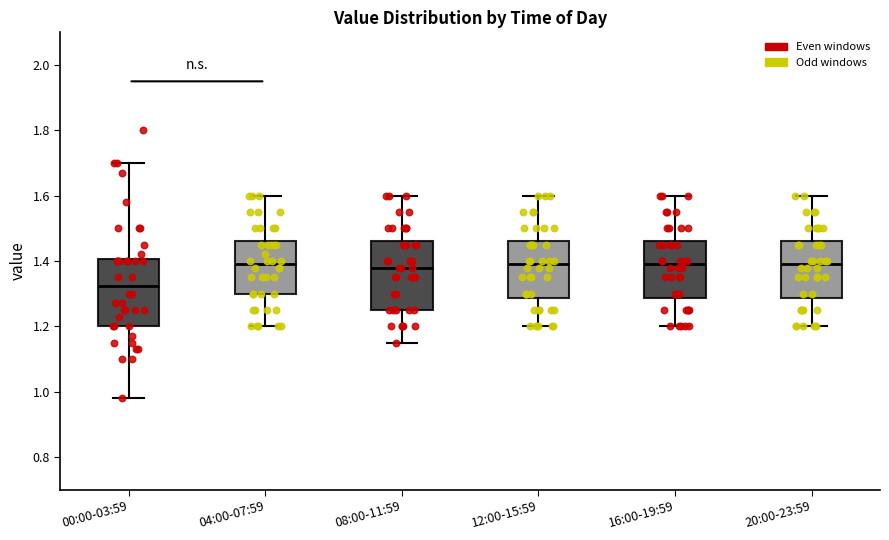

Reading left to right, transcribe this box plot: for each box, give where its median line is, the range the box spans, and where its two whiskers end, as read against the y-axis. The values are not printed on the chart, so give them approximately, as read against the axis.

00:00-03:59: median 1.32, box 1.20 to 1.40, whiskers 0.98 to 1.70
04:00-07:59: median 1.40, box 1.30 to 1.46, whiskers 1.20 to 1.60
08:00-11:59: median 1.38, box 1.26 to 1.46, whiskers 1.16 to 1.60
12:00-15:59: median 1.40, box 1.28 to 1.46, whiskers 1.20 to 1.60
16:00-19:59: median 1.40, box 1.28 to 1.46, whiskers 1.20 to 1.60
20:00-23:59: median 1.40, box 1.28 to 1.46, whiskers 1.20 to 1.60